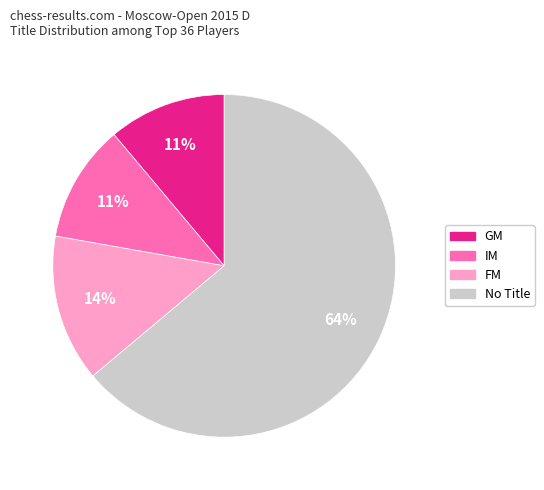

To the nearest percent, what is the difference between the largest and smallest slice percentages?

53%